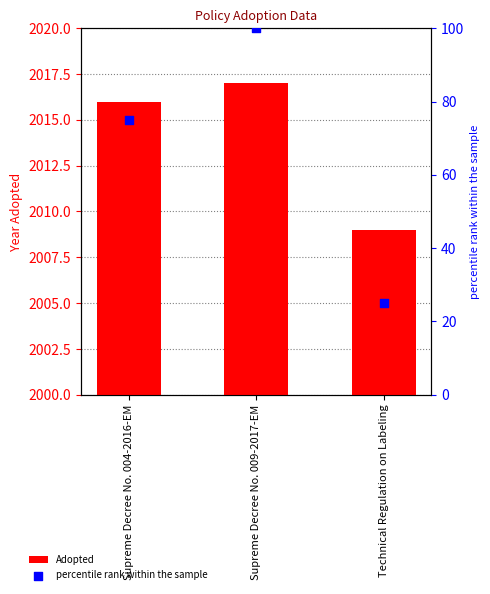

Which series reaches the minimum Y coordinate?

percentile rank within the sample